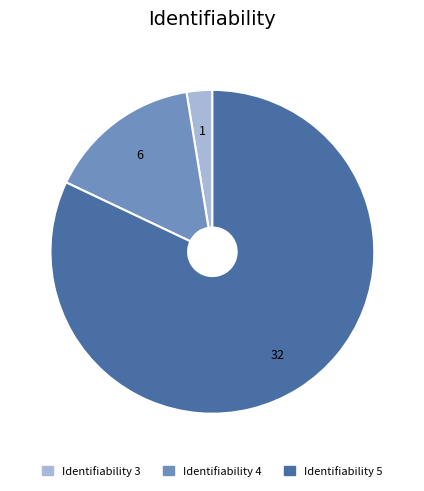

The Identifiability 5 slice represents 14% of the pie. True or false?

False